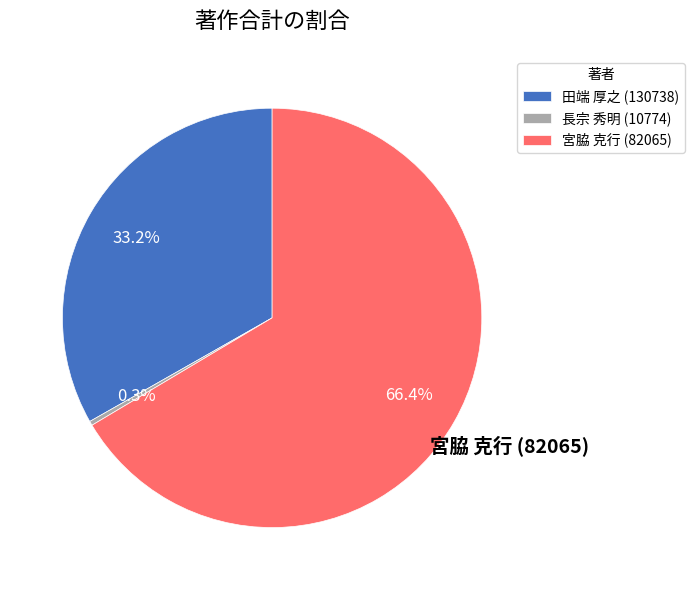

To the nearest percent, what is the difference between the largest and smallest slice percentages?

67%